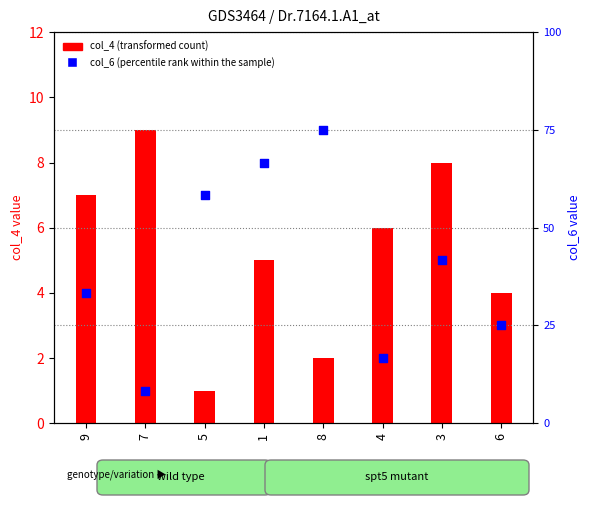

Which series contains the lowest Y value?

col_4 (transformed count)